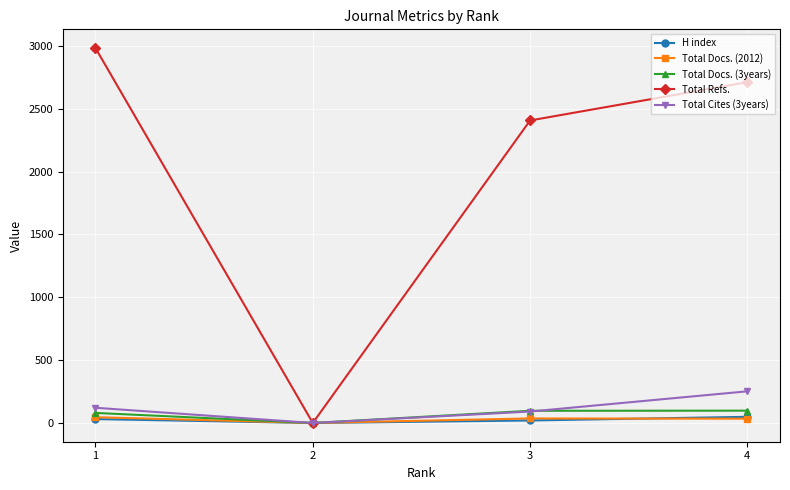

Which series has the largest total across all categories?

Total Refs.